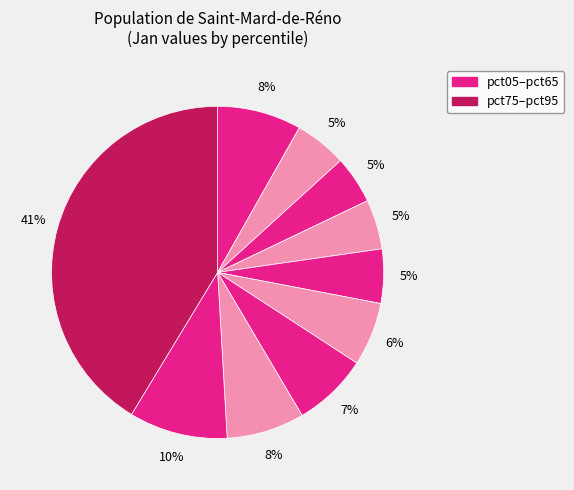

Rank the categories by value from lowest to highest.

pct25, pct35, pct15, pct45, pct55, pct65, pct75, pct05, pct85, pct95